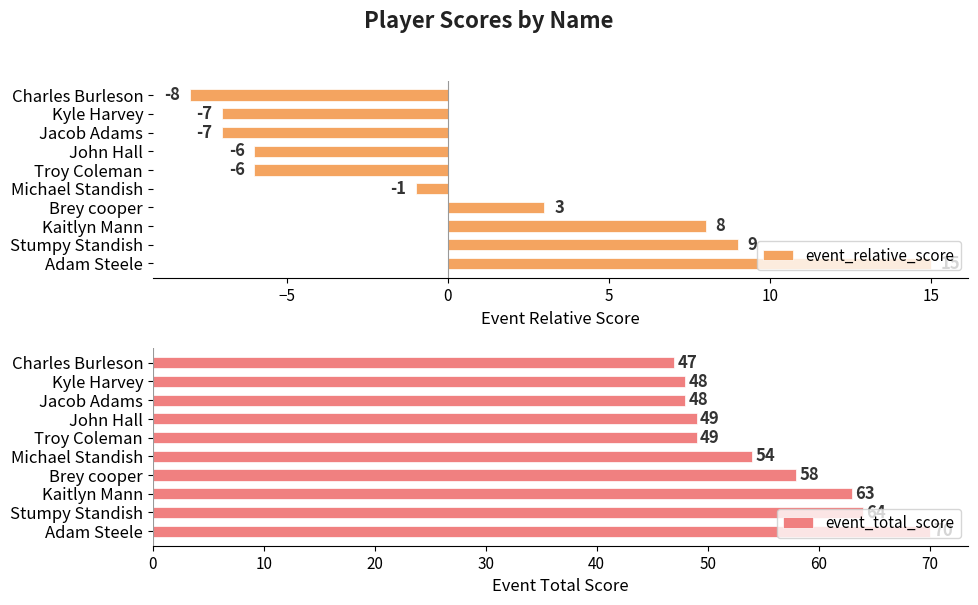

What is the lowest value of the event_relative_score series?

-8